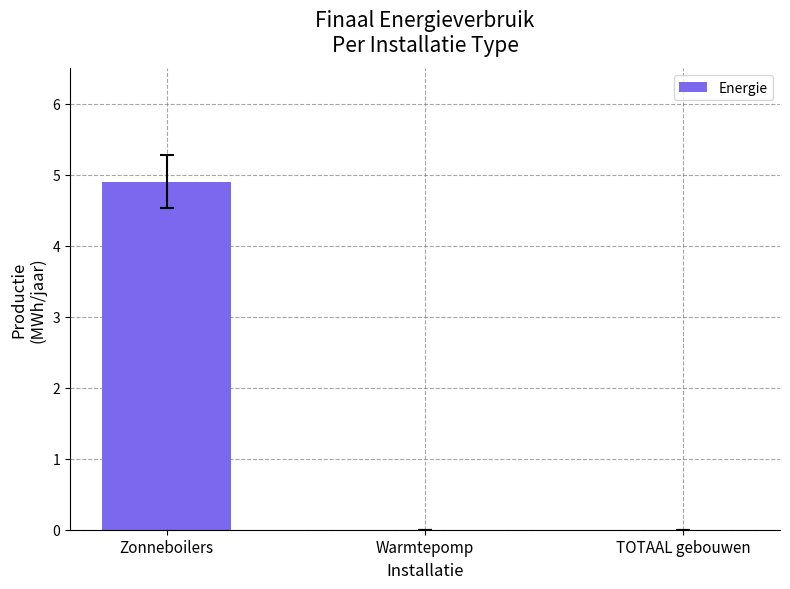

Is it true that the value at TOTAAL gebouwen is 3.0?

False